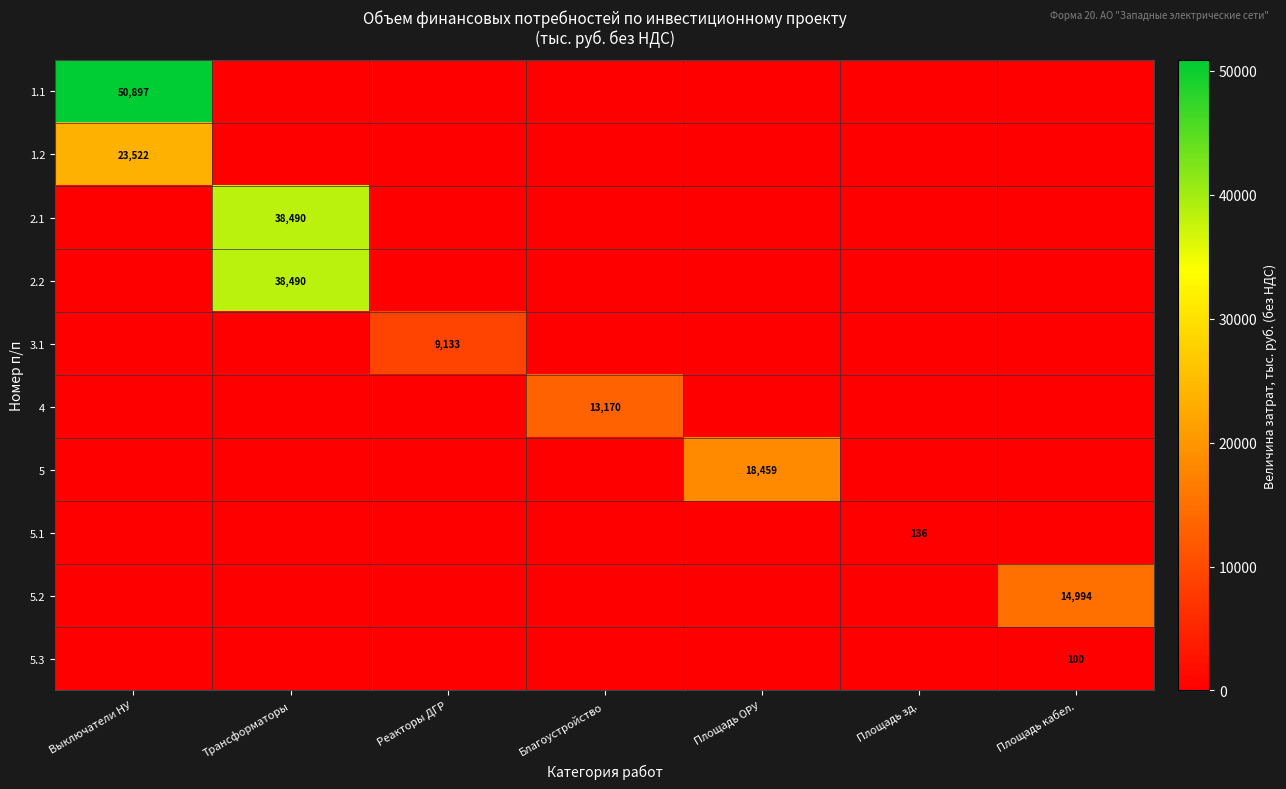

The value of 1.2 at Выключатели НУ is 23522. True or false?

True